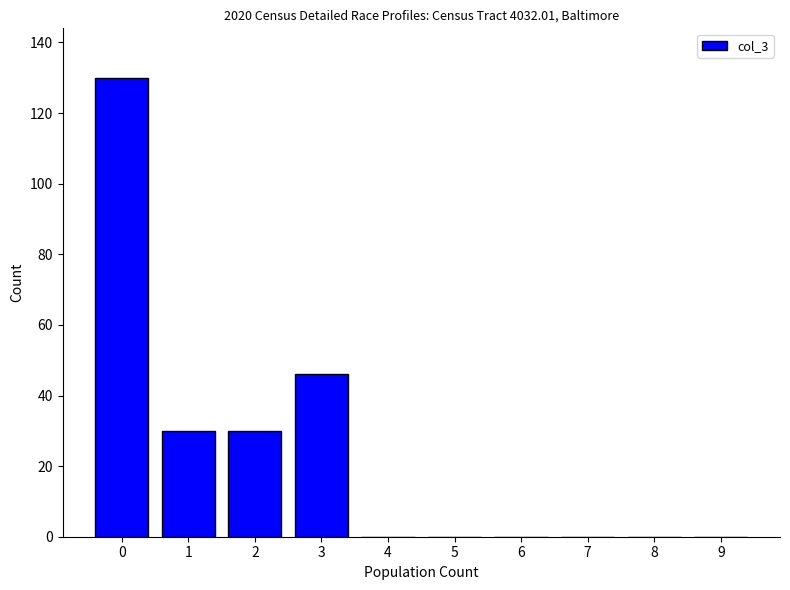

The value at 9 is -40. True or false?

False